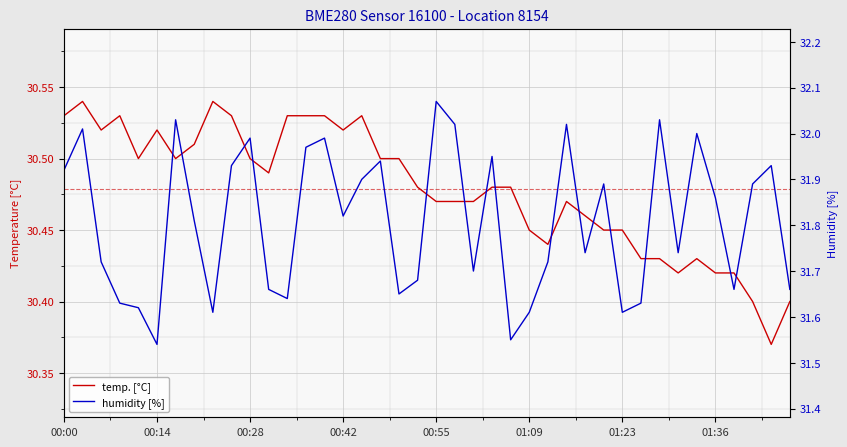

What is the approximate value of temp. [°C] at 22?

30.5